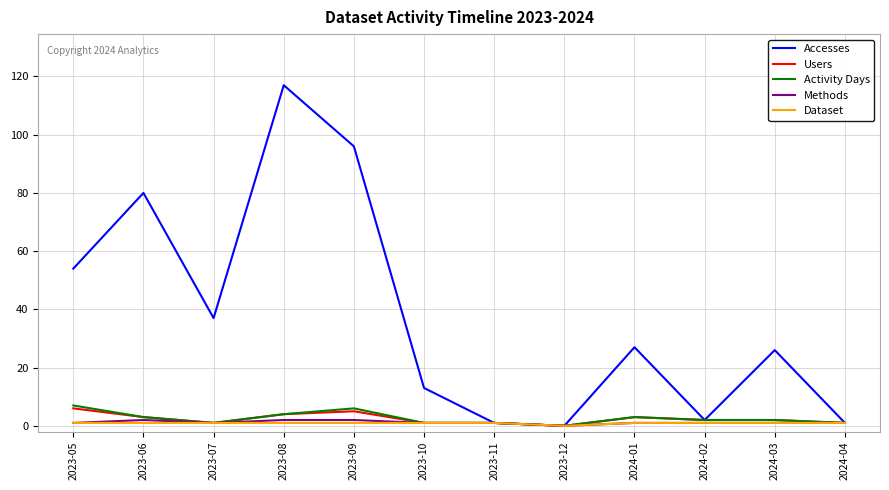

Reading left to right, transcribe all the data shown in this chart.

Accesses: 54	80	37	117	96	13	1	0	27	2	26	1
Users: 6	3	1	4	5	1	1	0	3	2	2	1
Activity Days: 7	3	1	4	6	1	1	0	3	2	2	1
Methods: 1	2	1	2	2	1	1	0	1	1	1	1
Dataset: 1	1	1	1	1	1	1	0	1	1	1	1